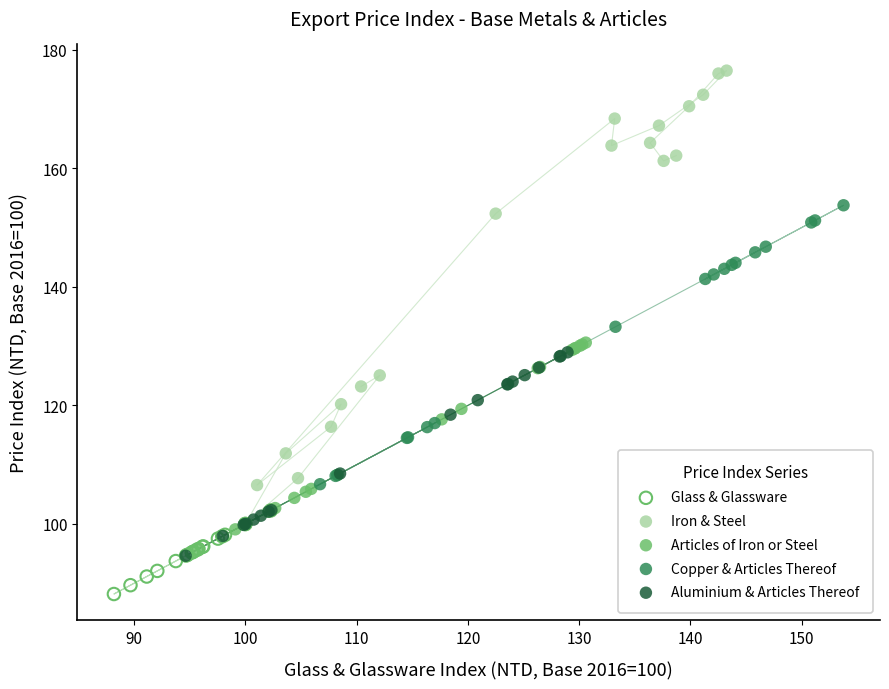

Which series contains the highest Y value?

Iron & Steel